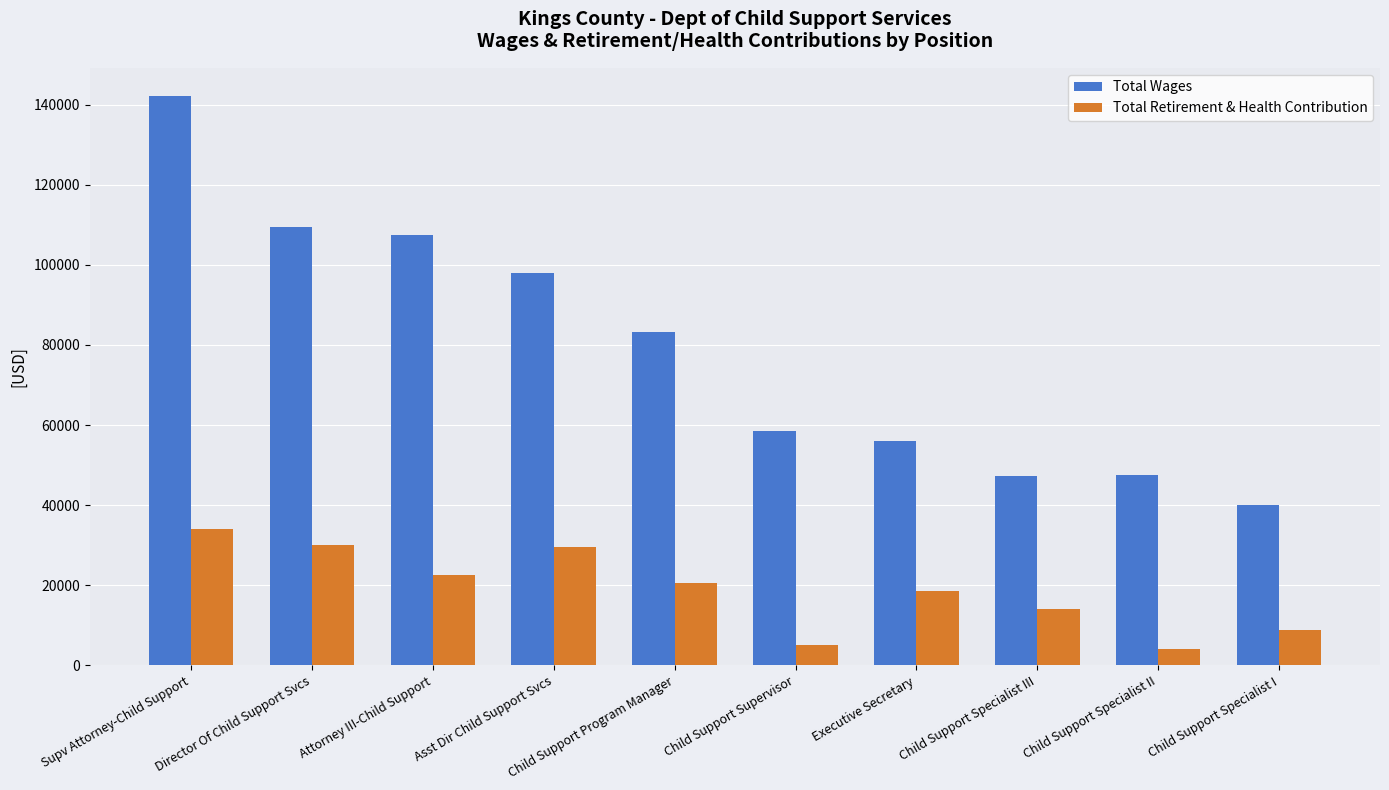

What is the difference between the Total Retirement & Health Contribution values at Asst Dir Child Support Svcs and Supv Attorney-Child Support?

4383